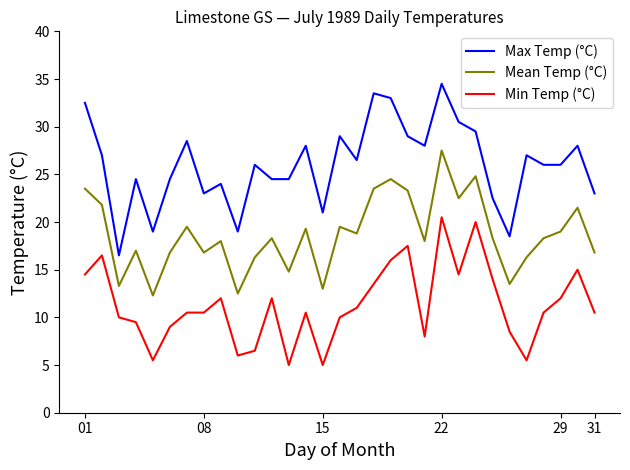

Does the chart have visible grid lines?

No